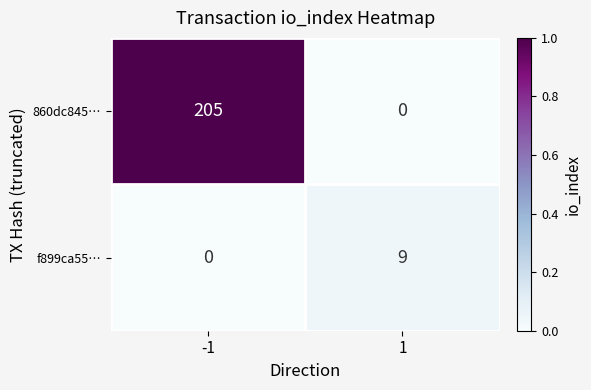

At which category is the sum across all series the highest?

-1